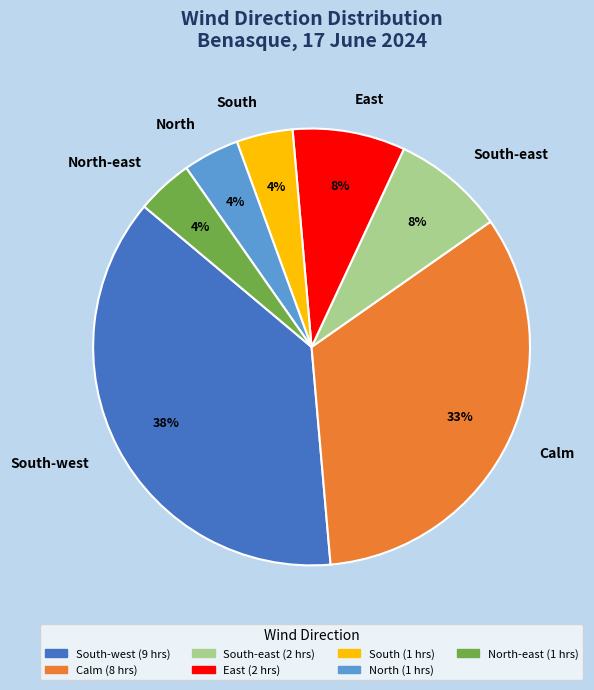

To the nearest percent, what is the combined percentage of North and South-west?

42%